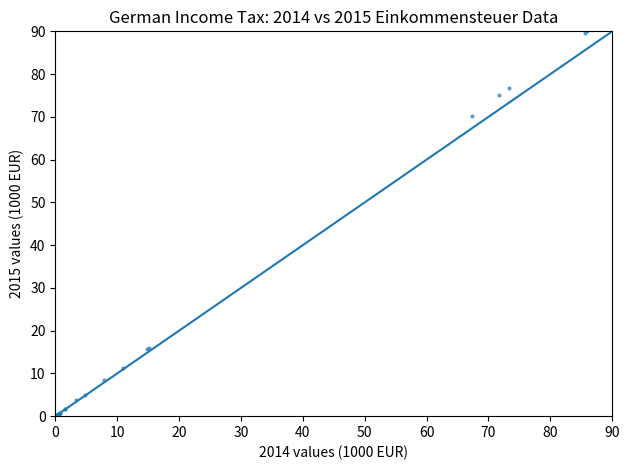

What Y value in the scatter plot is closest to 45?

70.1